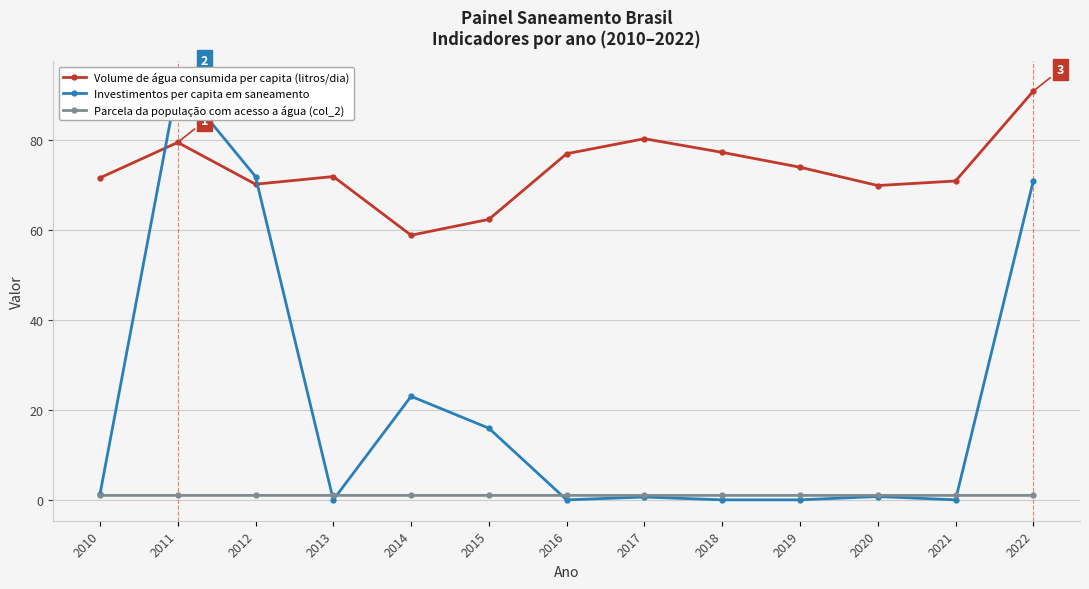

Between 2020 and 2012, which is larger?

2012